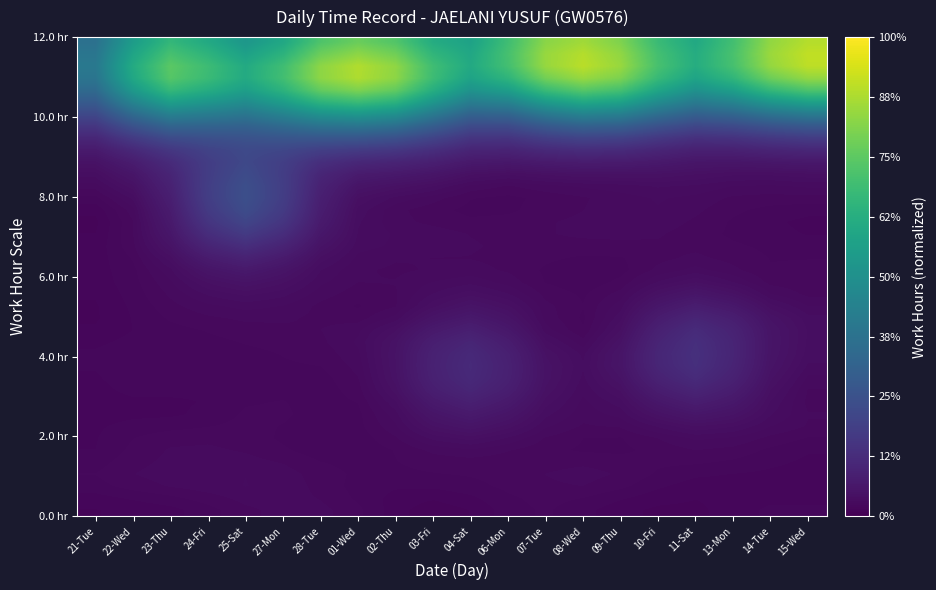

At how many categories does at least one series exceed 10?

20